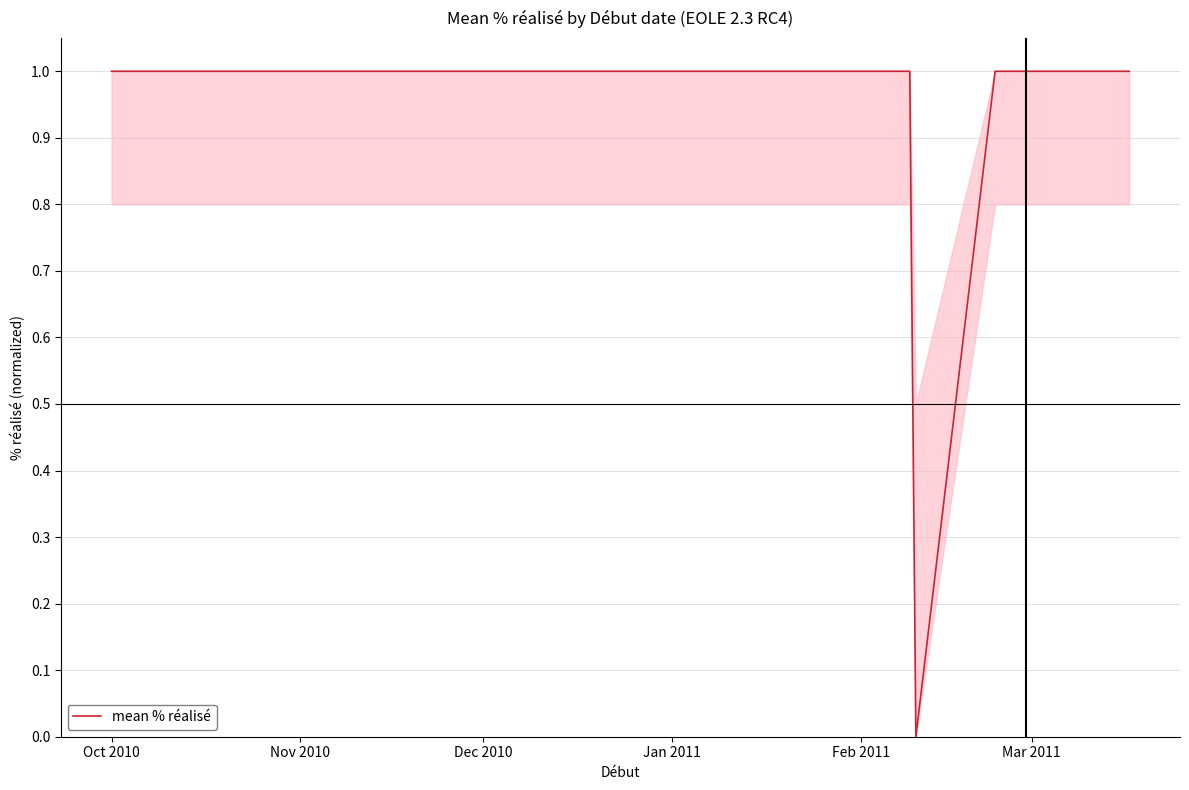

How many categories are shown in the chart?

20